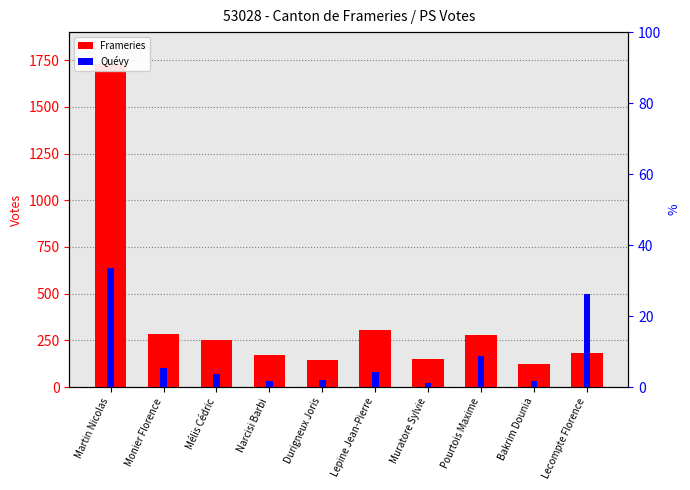

Reading left to right, extract all data points from this chart.

Frameries: Martin Nicolas=1729	Monier Florence=284	Mélis Cédric=251	Narcisi Barbi=172	Durigneux Joris=147	Lepine Jean-Pierre=308	Muratore Sylvie=151	Pourtois Maxime=281	Bakrim Dounia=126	Lecompte Florence=184
Quévy: Martin Nicolas=636	Monier Florence=104	Mélis Cédric=70	Narcisi Barbi=32	Durigneux Joris=36	Lepine Jean-Pierre=80	Muratore Sylvie=23	Pourtois Maxime=167	Bakrim Dounia=35	Lecompte Florence=499